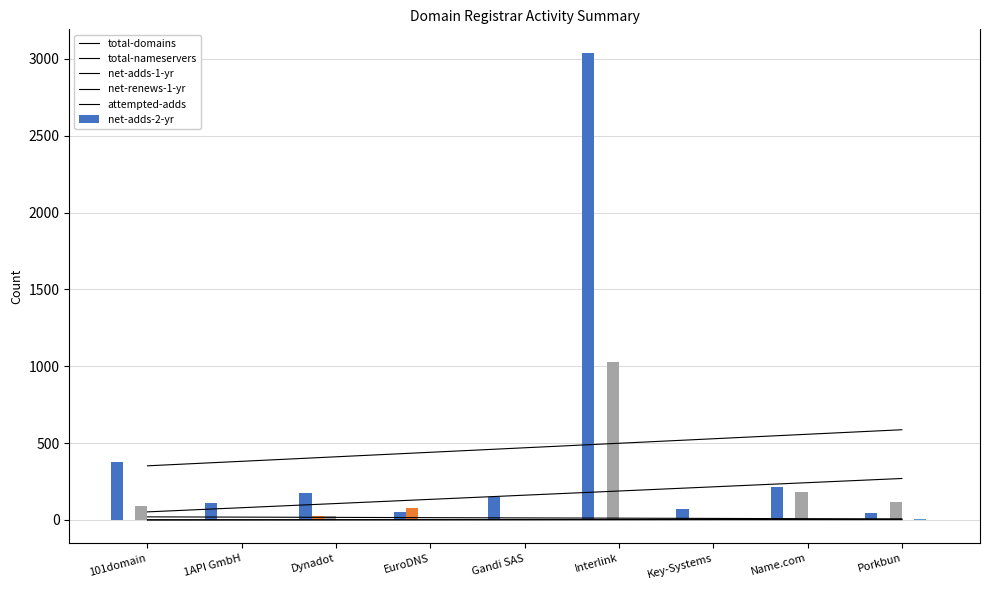

What are all the series names shown in the legend?

total-domains, total-nameservers, net-adds-1-yr, net-renews-1-yr, attempted-adds, net-adds-2-yr